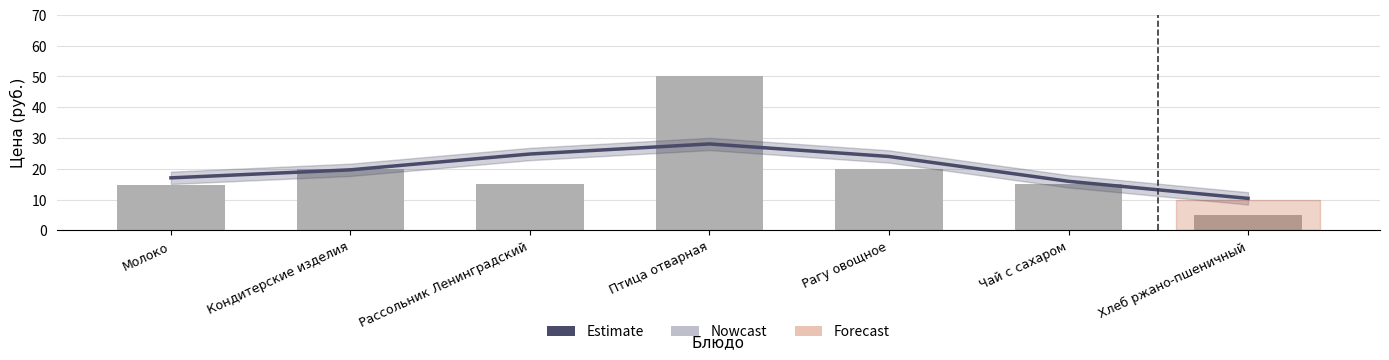

What is the average value of the Цена series?

20.0